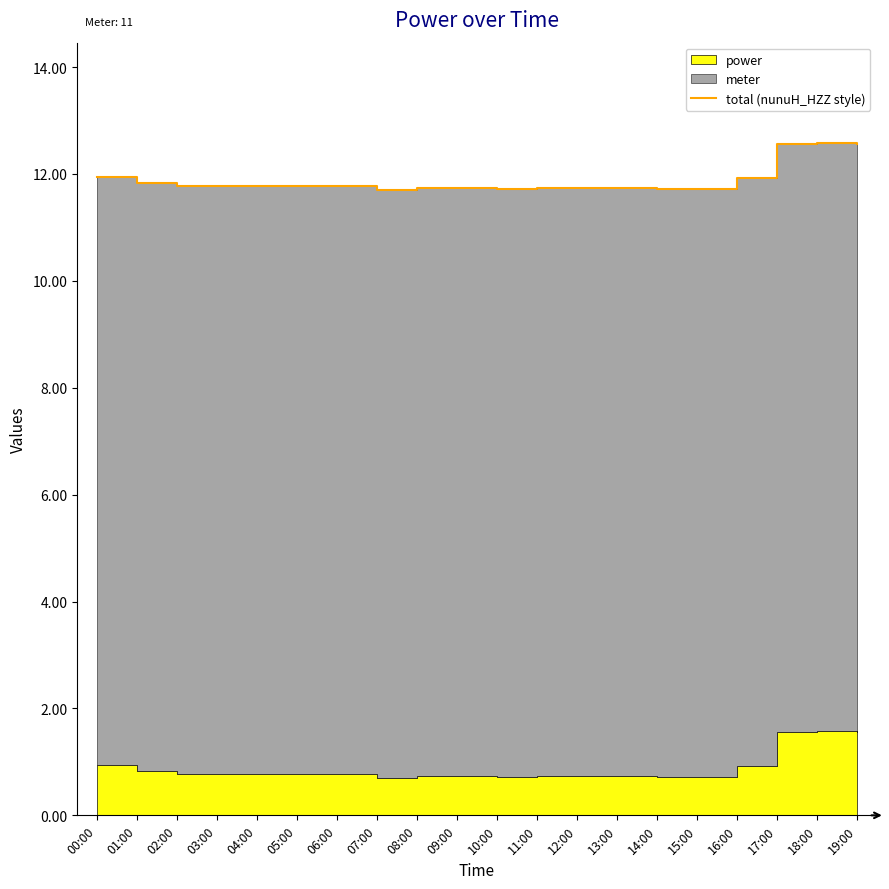

How many lines are shown in the chart?

1